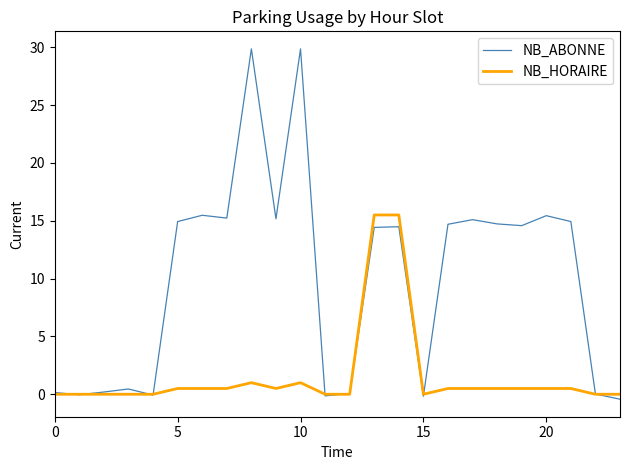

What is the maximum value for NB_HORAIRE?

15.5